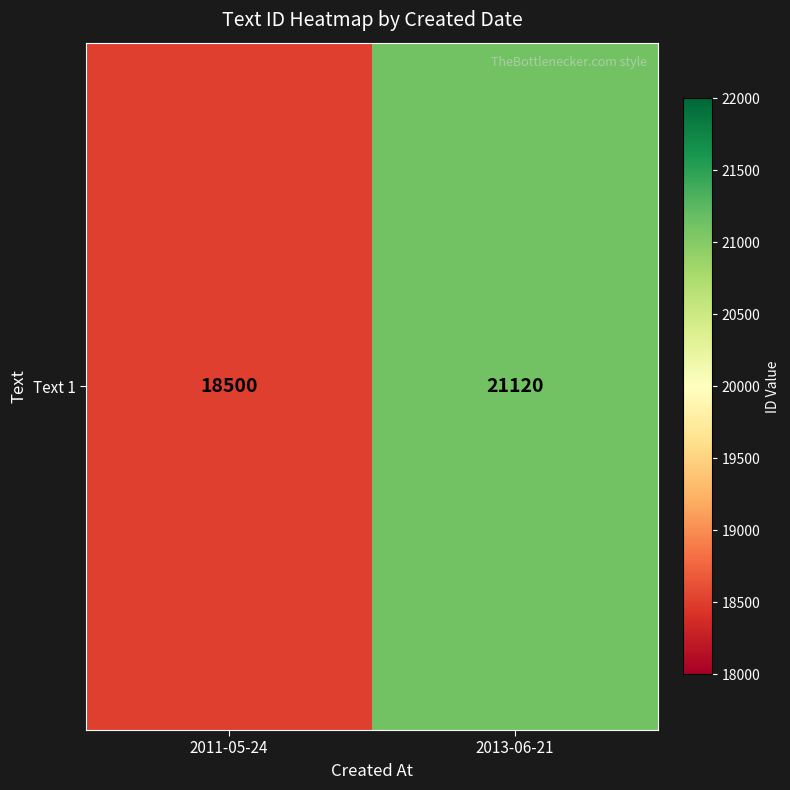

Approximately how many times larger is the value at 2011-05-24 compared to 2013-06-21?

0.9